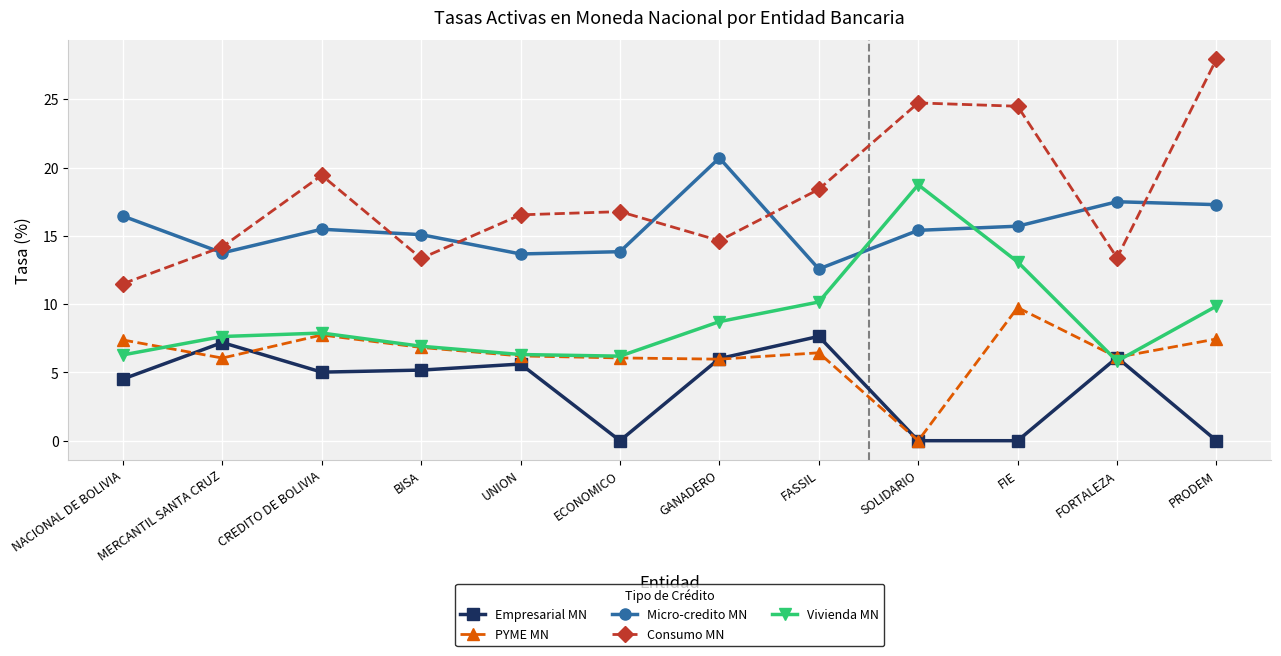

Is it true that Vivienda MN equals 5.8 at FORTALEZA?

True